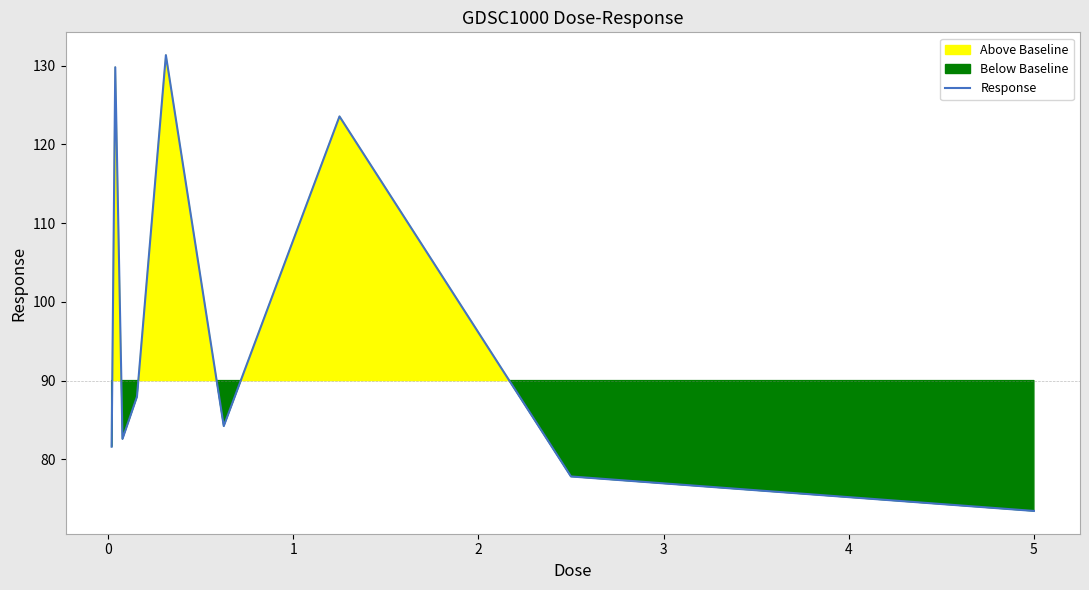

What is the lowest value of the Response series?

73.4